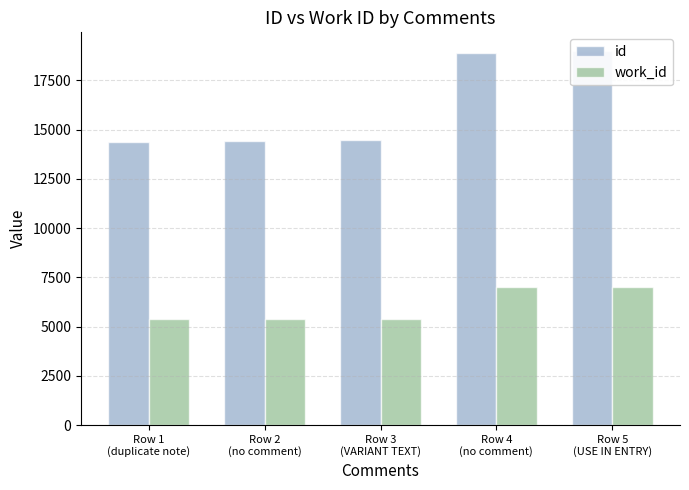

How many bars are there in each group?

2